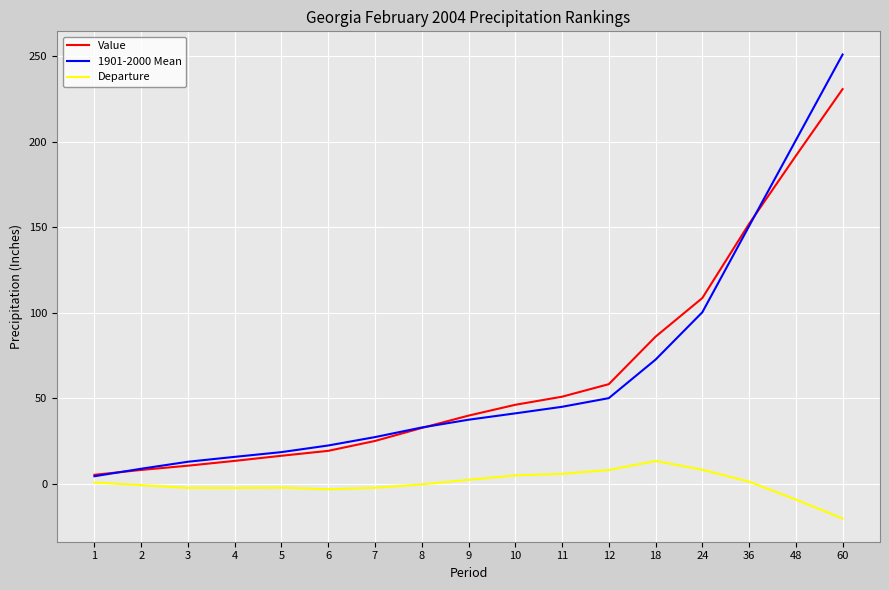

Where is Value nearest to the value 118?

24